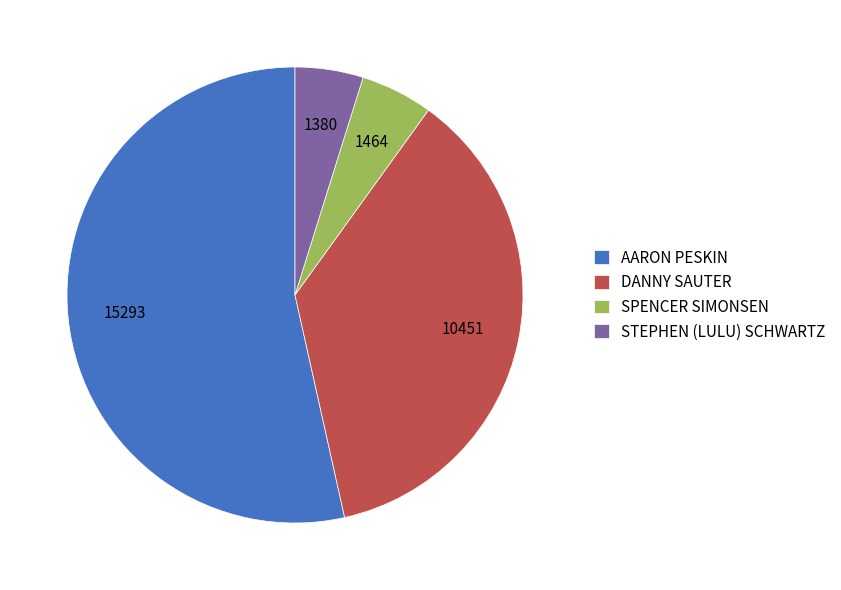

The DANNY SAUTER slice represents 37% of the pie. True or false?

True